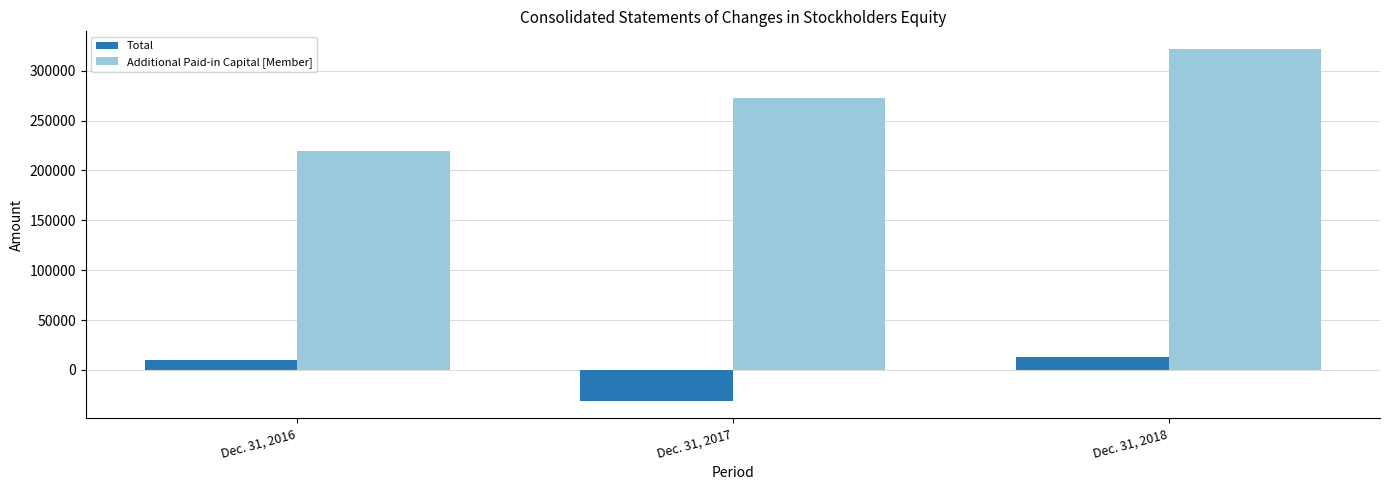

What value does the Additional Paid-in Capital [Member] series have at Dec. 31, 2018?

321753